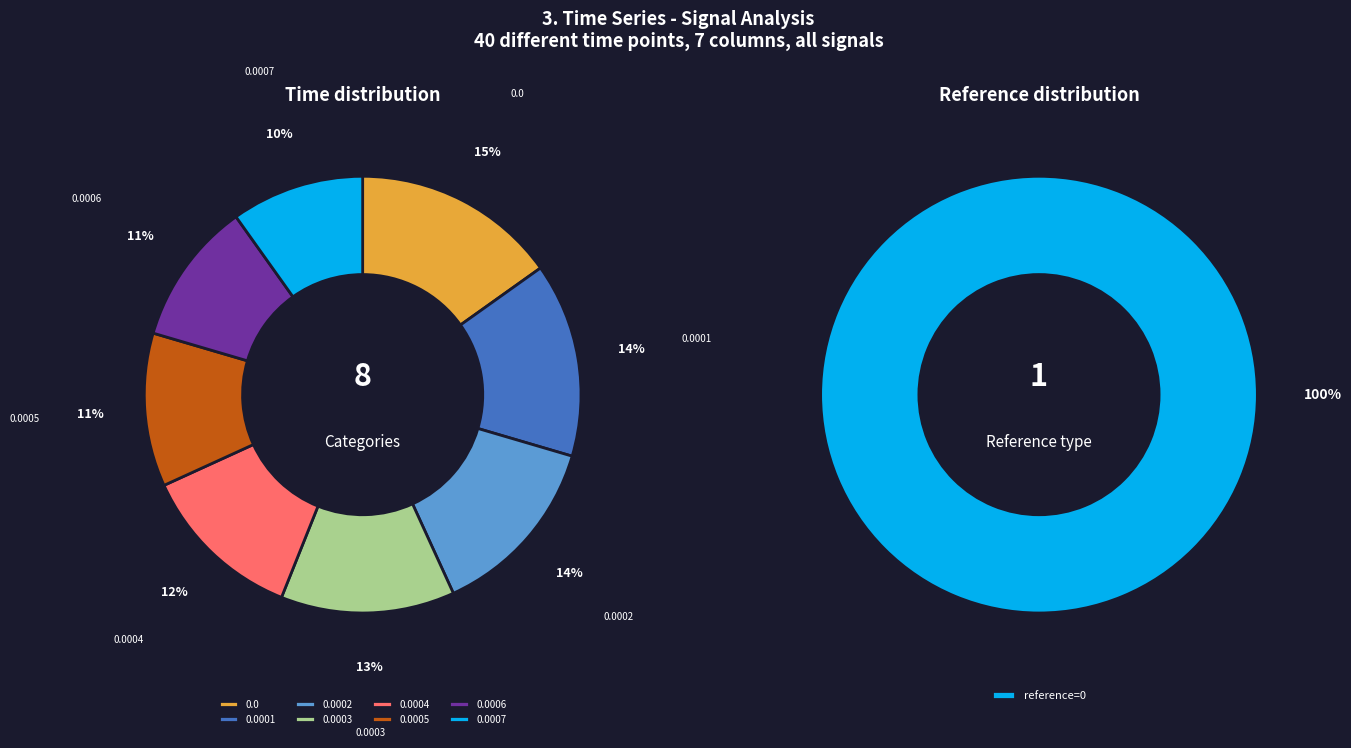

Is it true that 0.0007 is 1% of the pie?

False